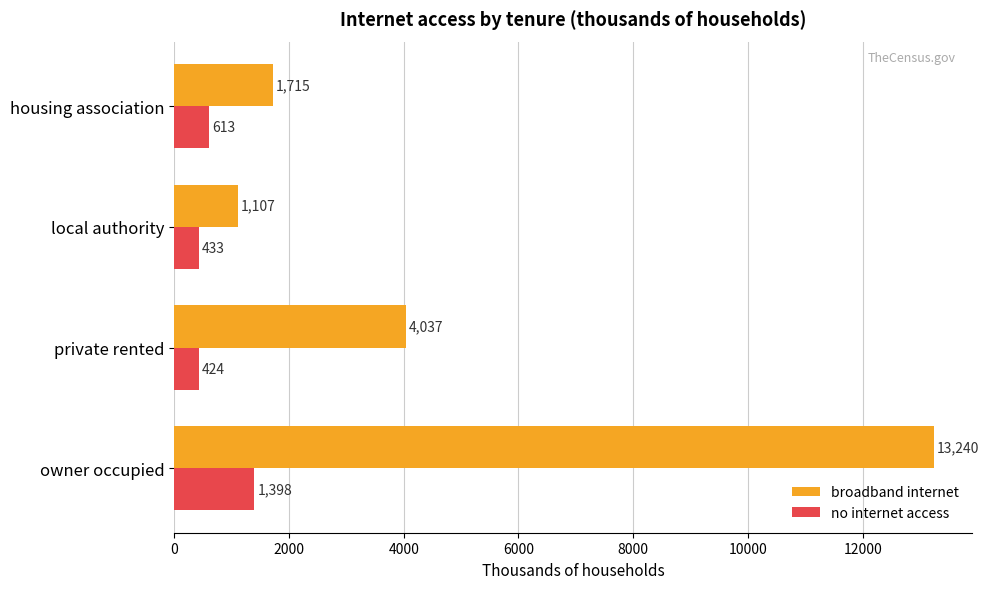

True or false: broadband internet has a value of 13240.0 at owner occupied.

True